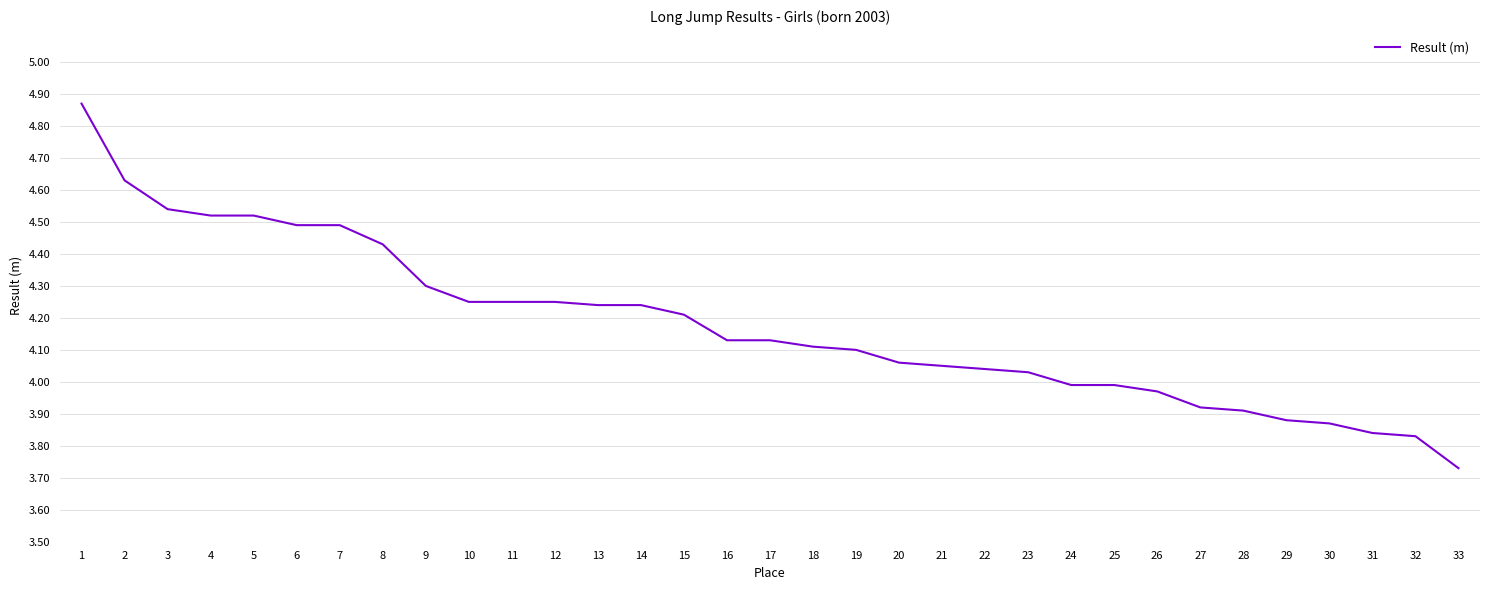

Which category has the lowest value across all series?

33